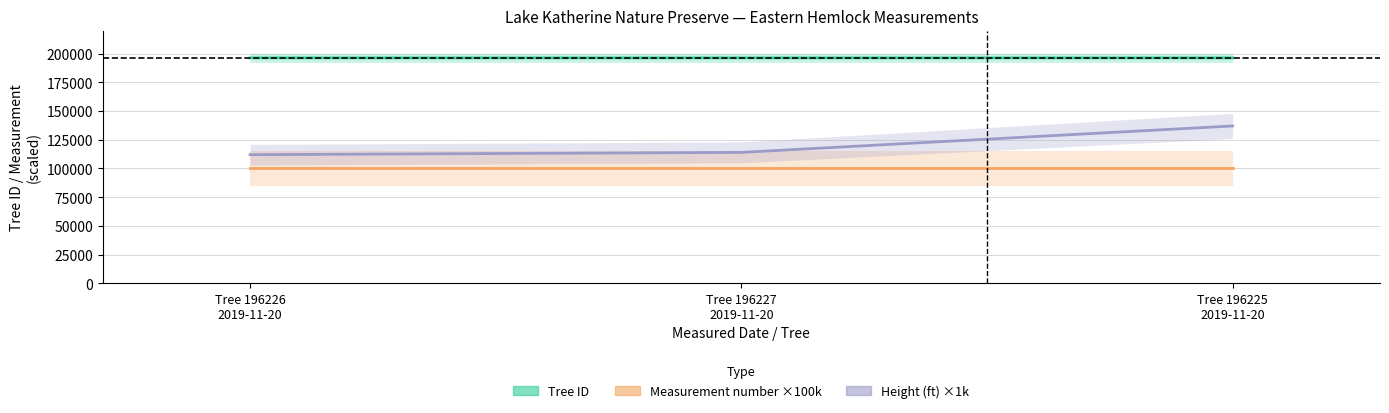

What is the total value across all series at Tree 196225
2019-11-20?

433225